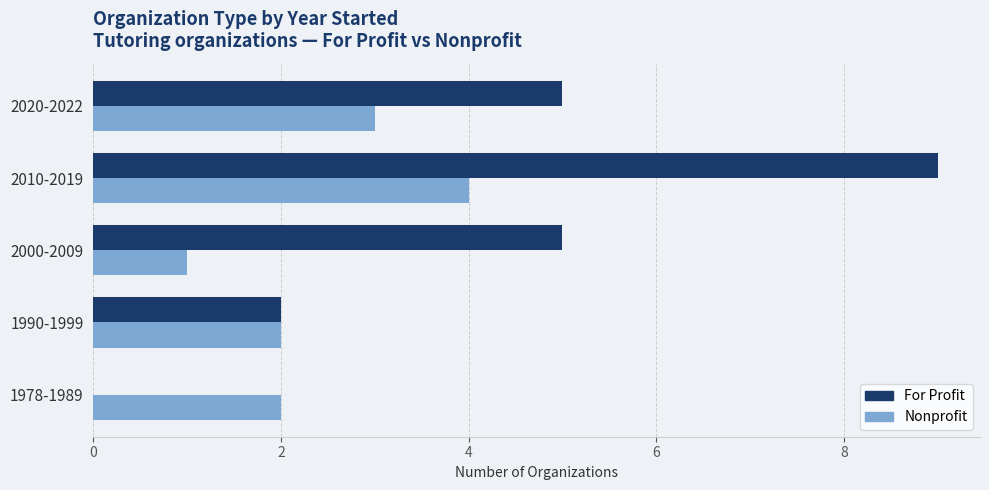

At which category is the sum across all series the highest?

2010-2019